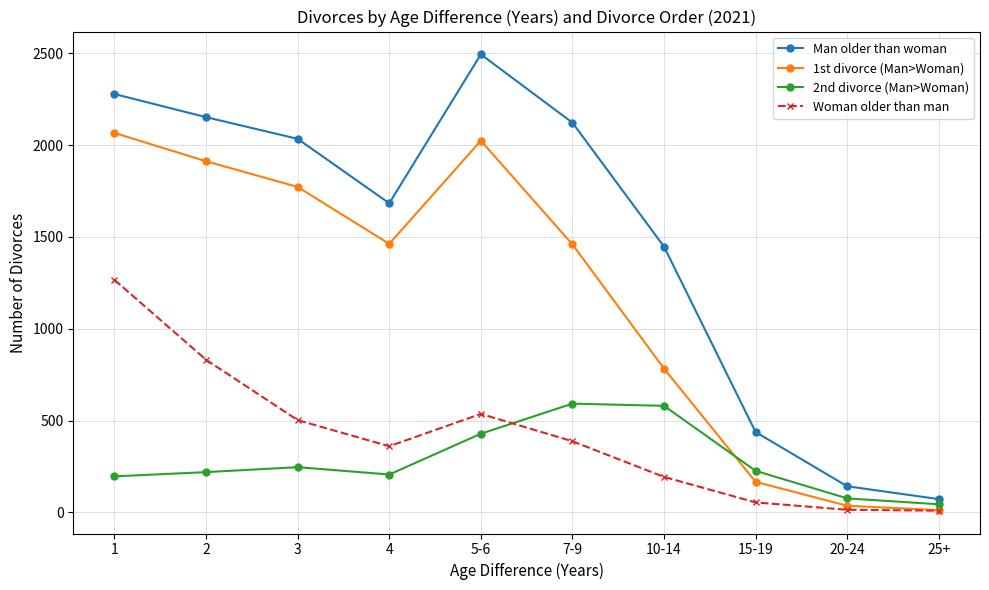

Is it true that 2nd divorce (Man>Woman) equals 246 at 3?

True